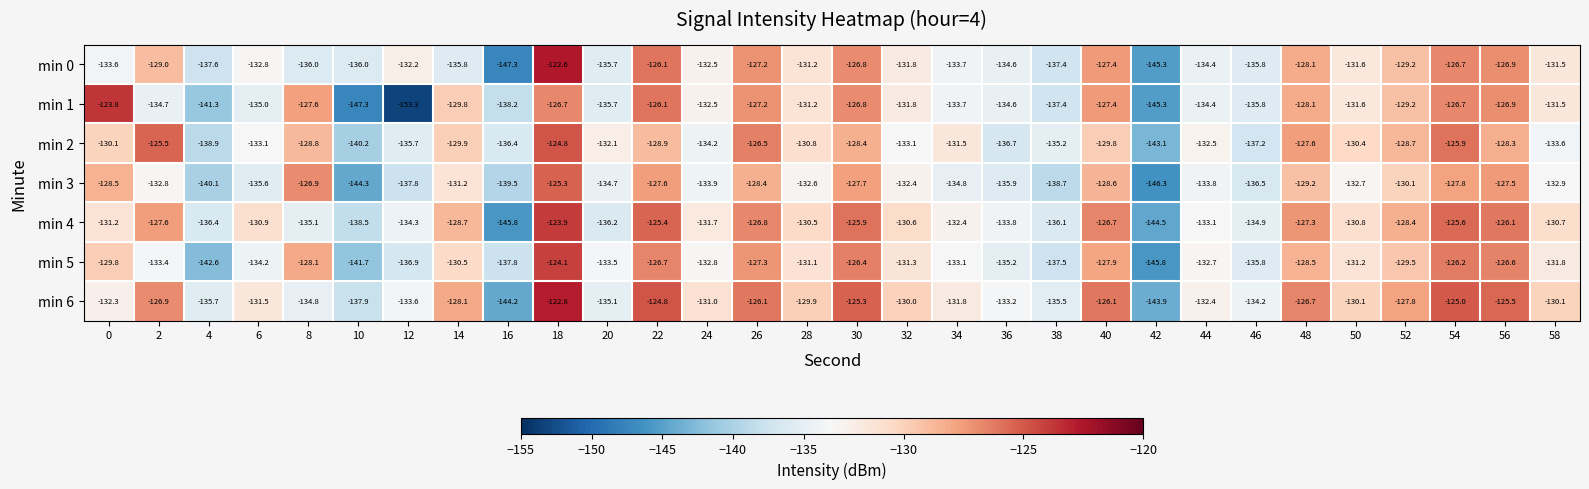

Which series changed the most between 14 and 26?

min 0